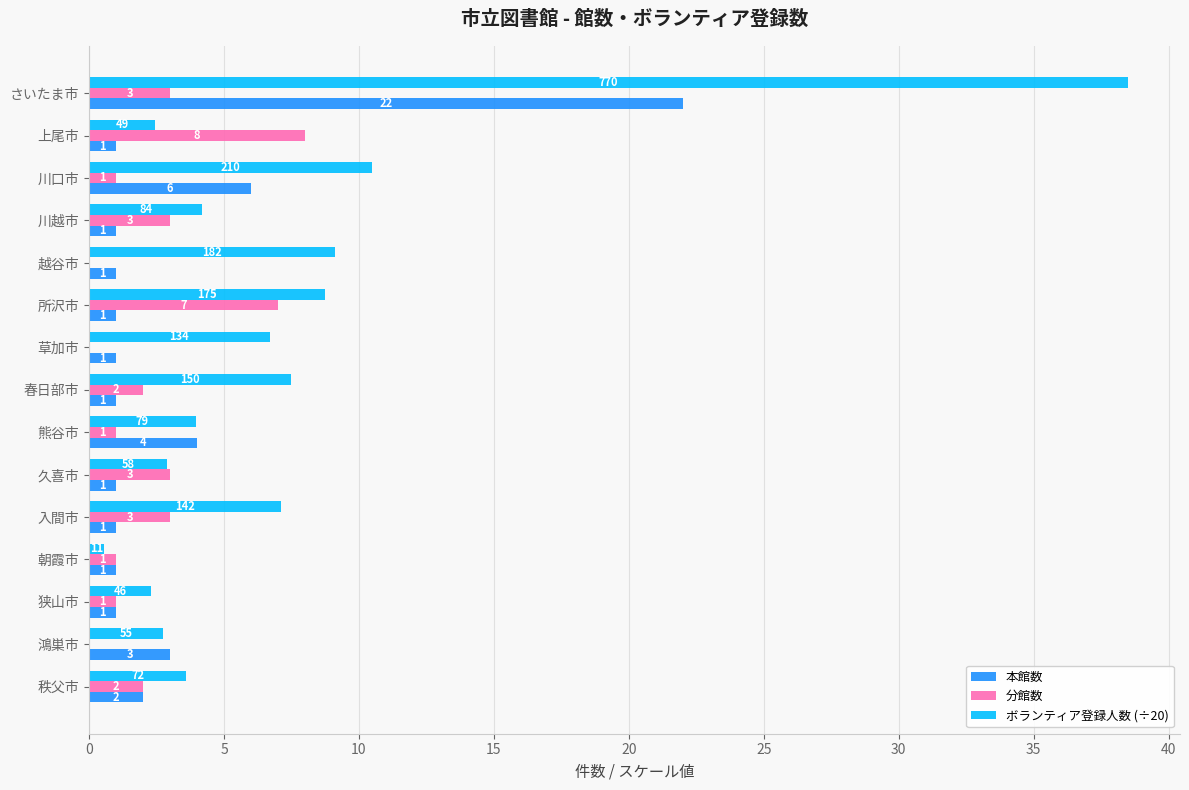

Where is 本館数 nearest to the value 11?

川口市